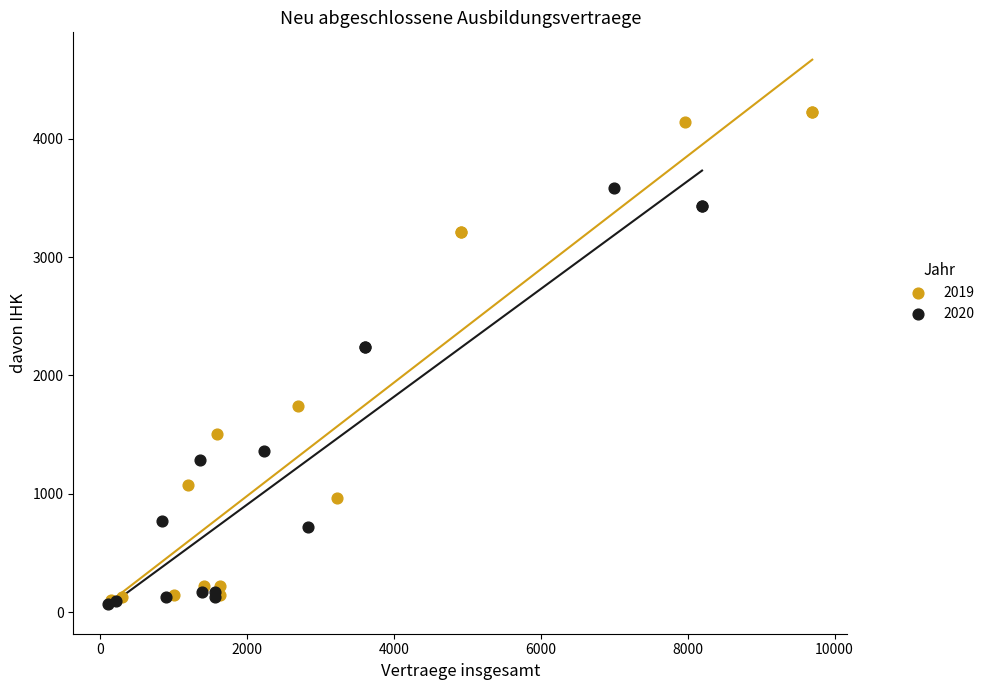

What are all the series names shown in the legend?

2019, 2020